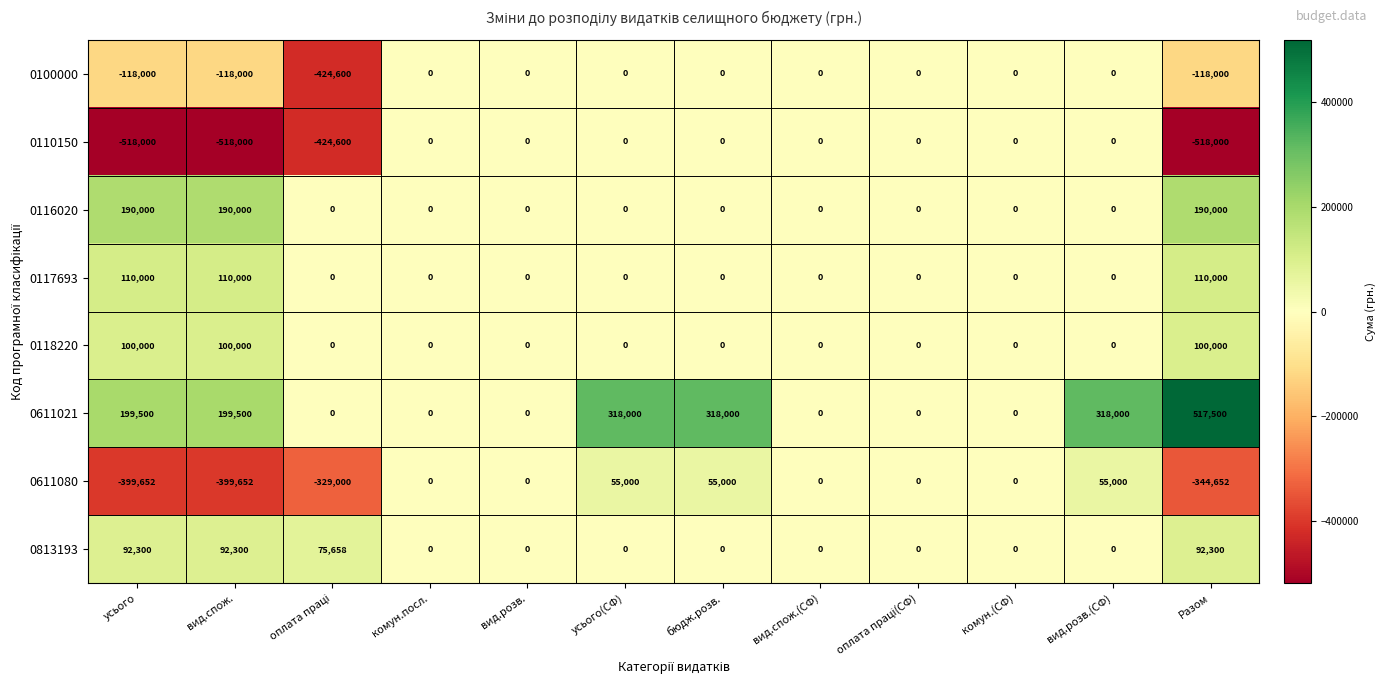

What is the total value across all series at вид.спож.?

-343852